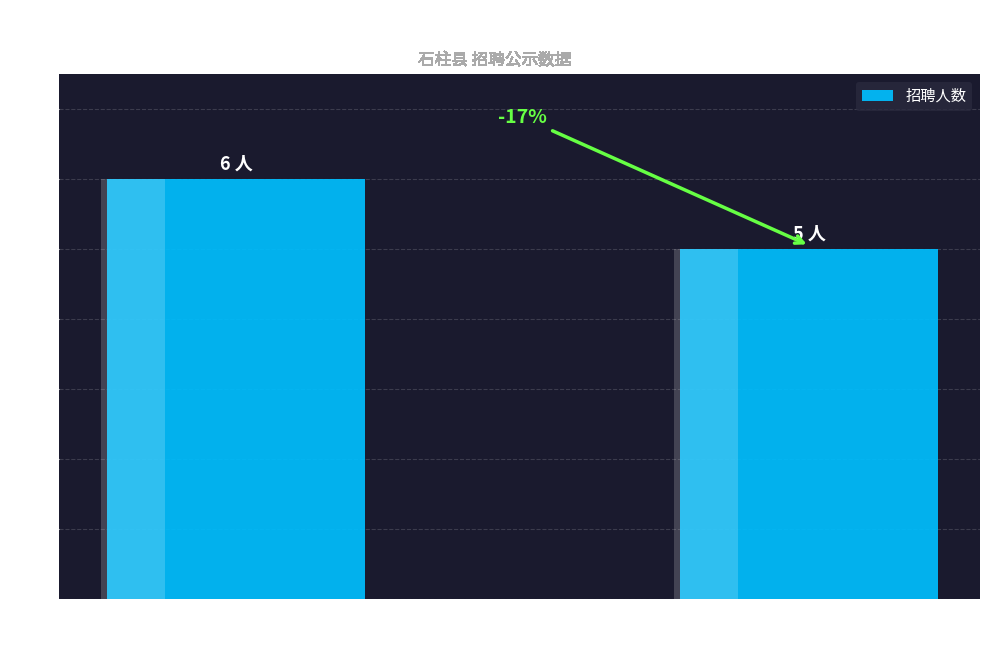

The chart shows a value of 5 at 县人力社保局
县人力资源档案信息中心
人事法务岗. True or false?

True